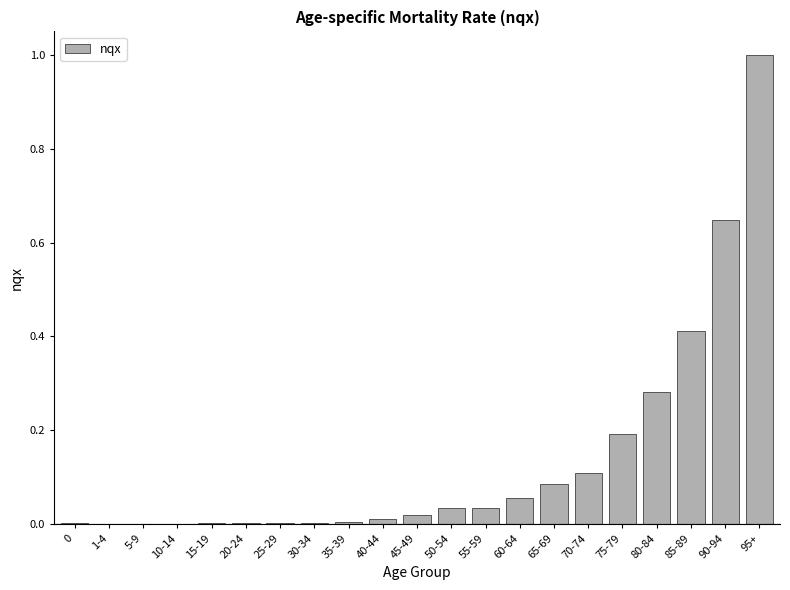

Is it true that the value at 85-89 is 0.7?

False